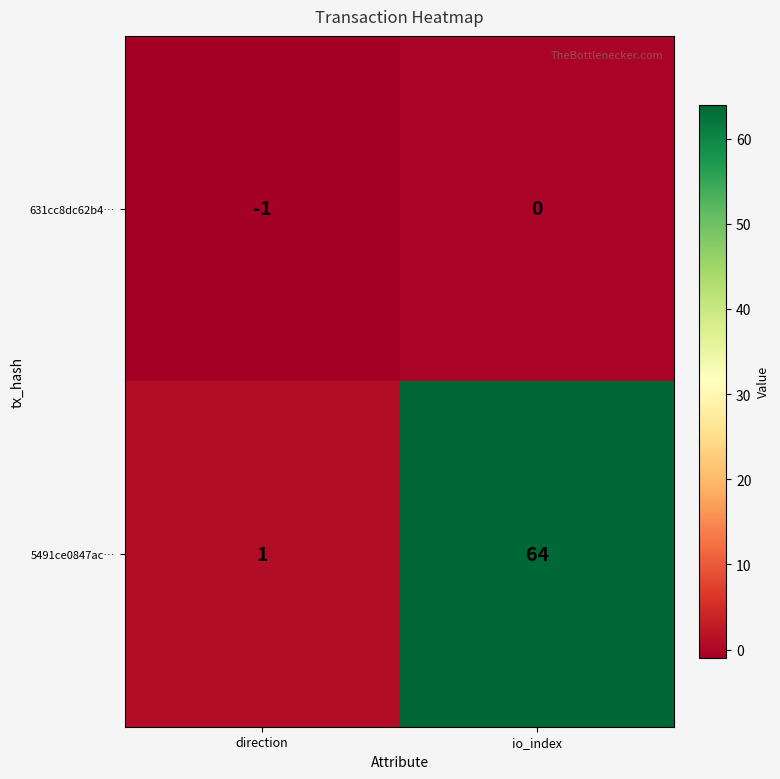

Which series has the largest total across all categories?

5491ce0847ac…